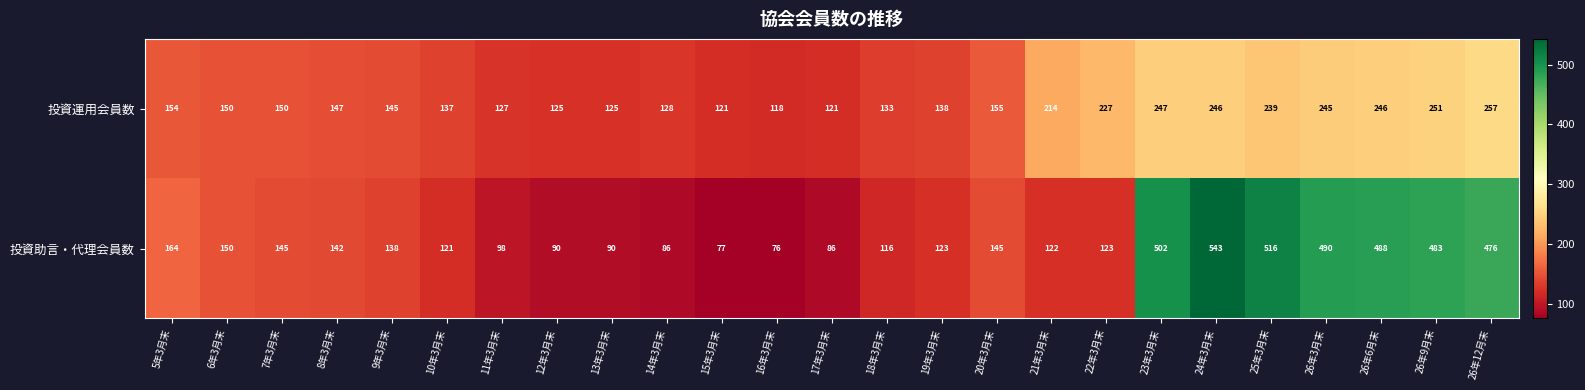

At which category is the sum across all series the highest?

24年3月末